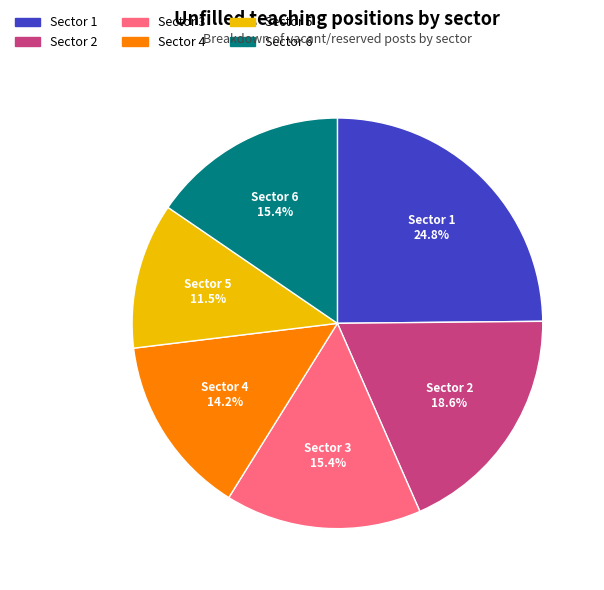

What is the ratio of the value at Sector 6 to the value at Sector 2?

0.8